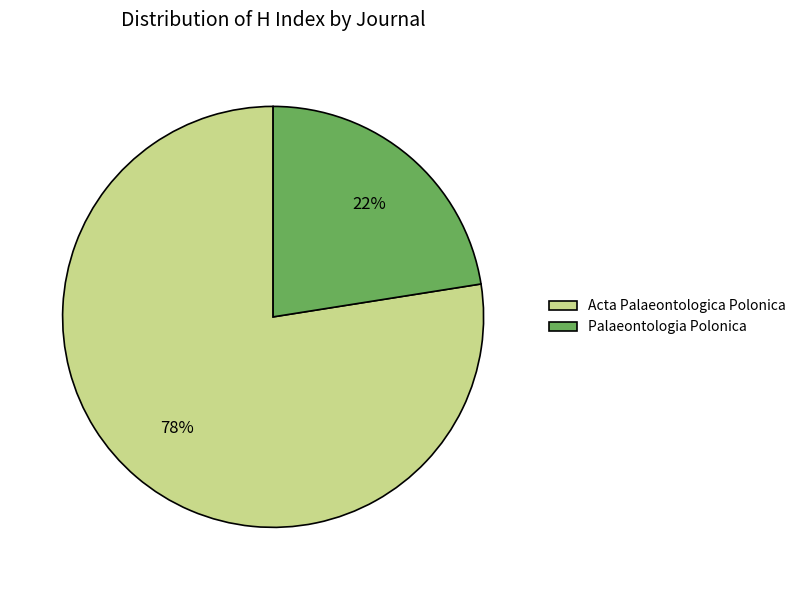

What is the smallest slice in the pie chart?

Palaeontologia Polonica